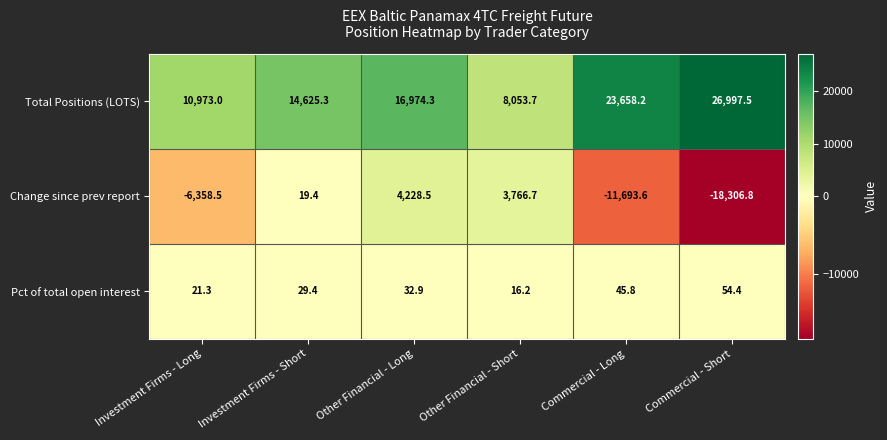

Rank the series by their maximum value, from highest to lowest.

Total Positions (LOTS), Change since prev report, Pct of total open interest